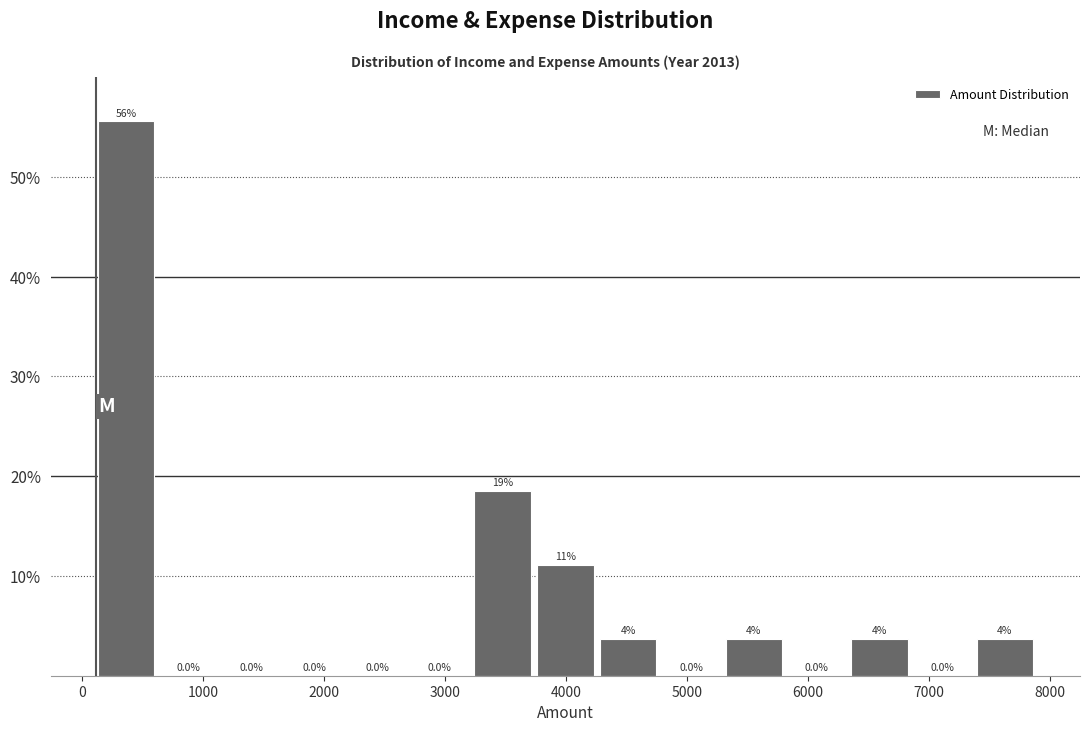

Which range on the x-axis has the tallest bar?

100 to 600